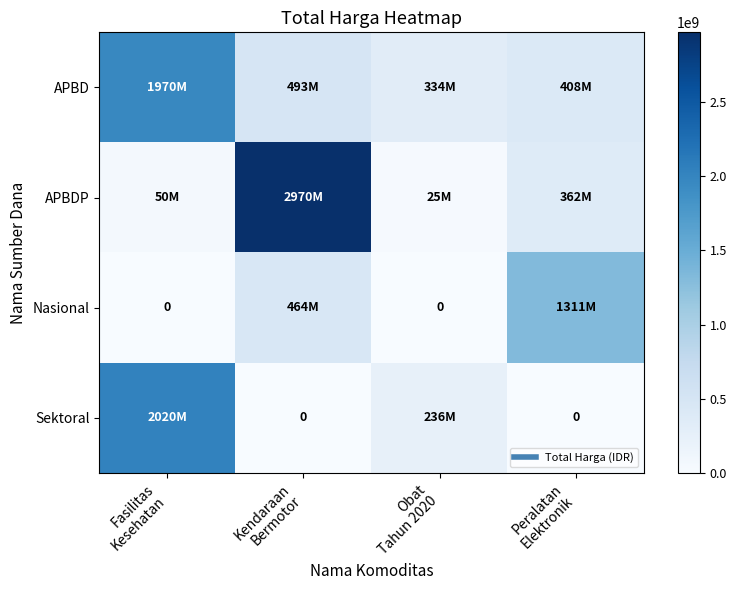

Rank the series by their maximum value, from lowest to highest.

Nasional, APBD, Sektoral, APBDP